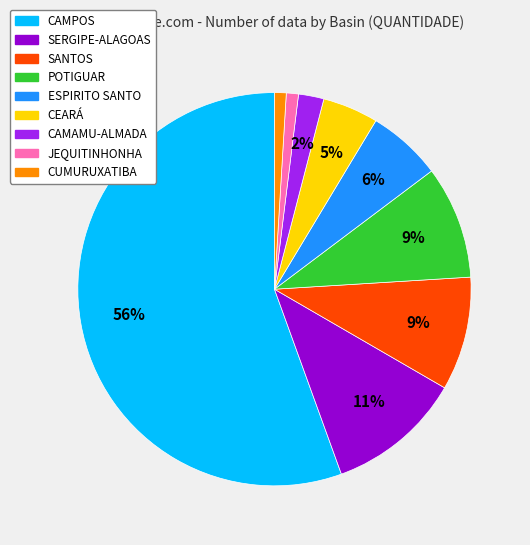

Is there a majority slice in this chart?

Yes